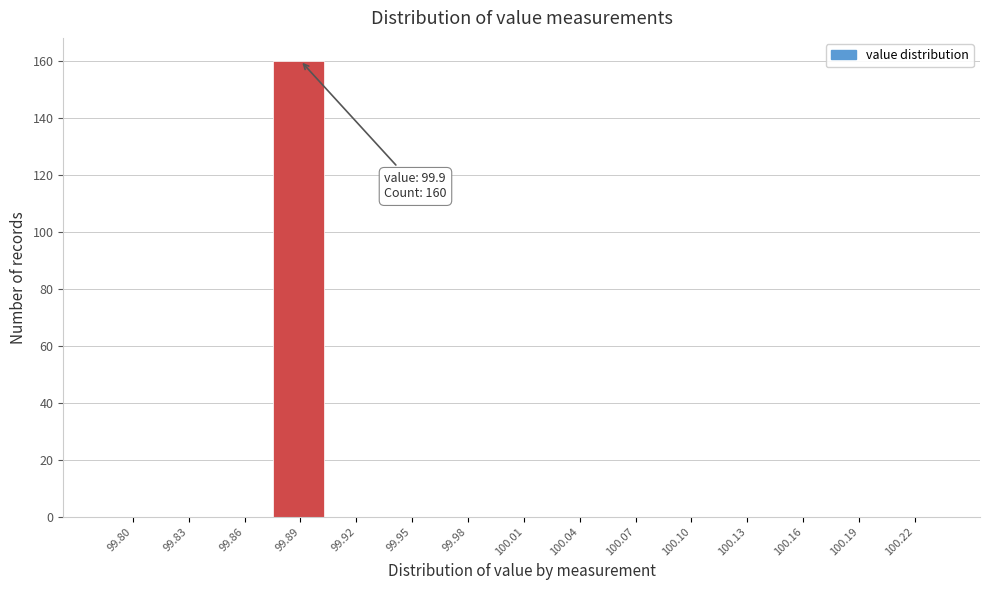

Reading left to right, list all the values displayed in this chart.

99.80=0	99.83=0	99.86=0	99.89=160	99.92=0	99.95=0	99.98=0	100.01=0	100.04=0	100.07=0	100.10=0	100.13=0	100.16=0	100.19=0	100.22=0